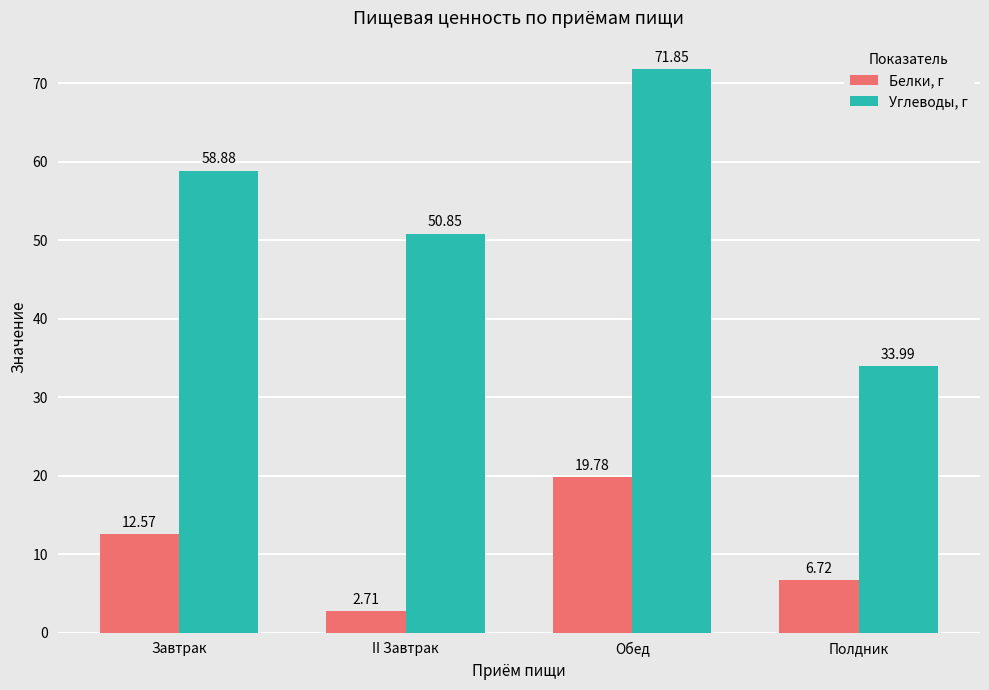

What is the total value across all series at II Завтрак?

53.6